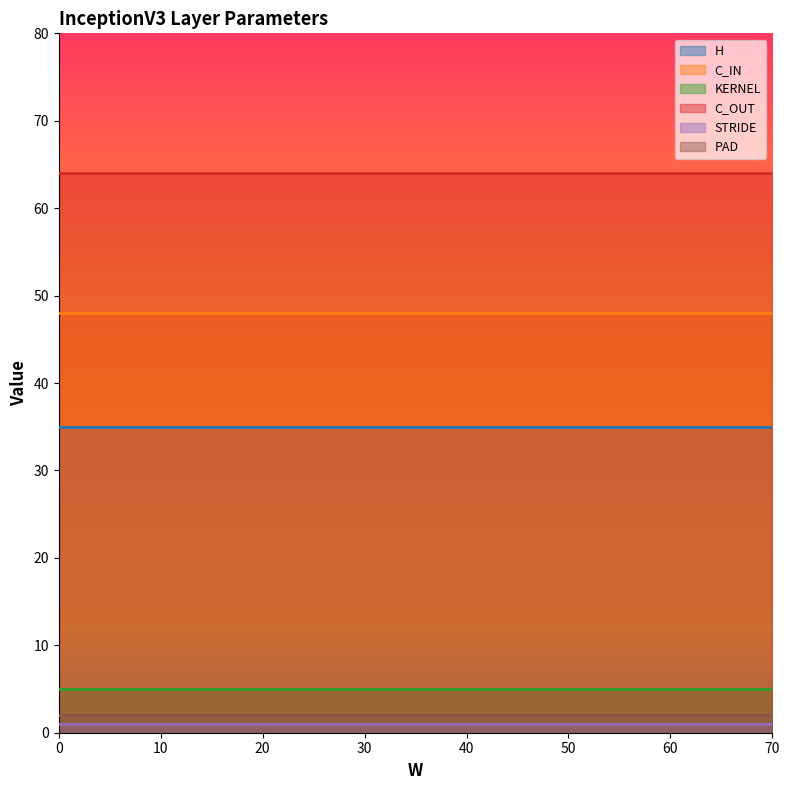

Does the chart display data point markers on the line(s)?

No